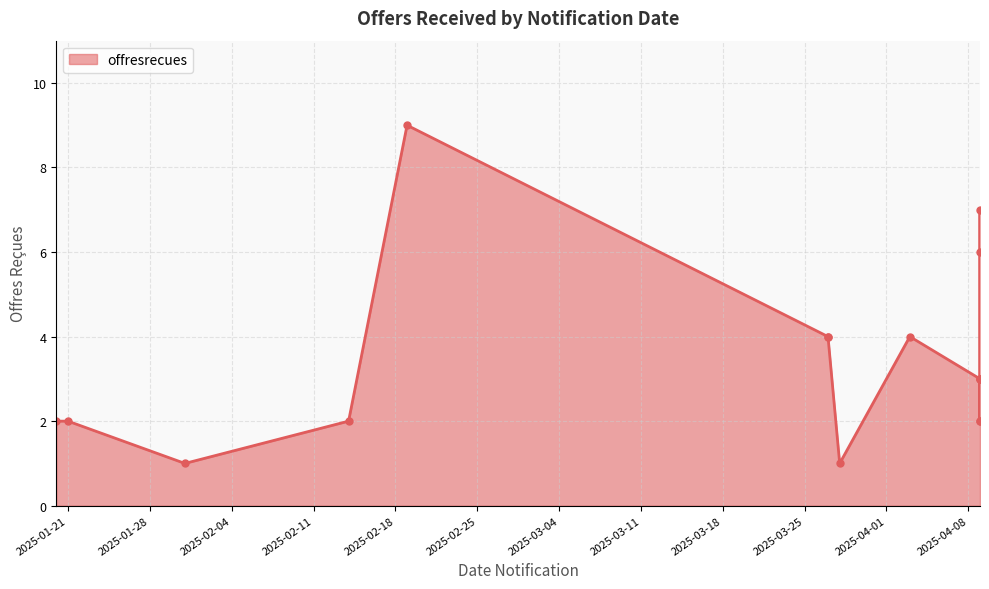

How many data points are above 3?

6